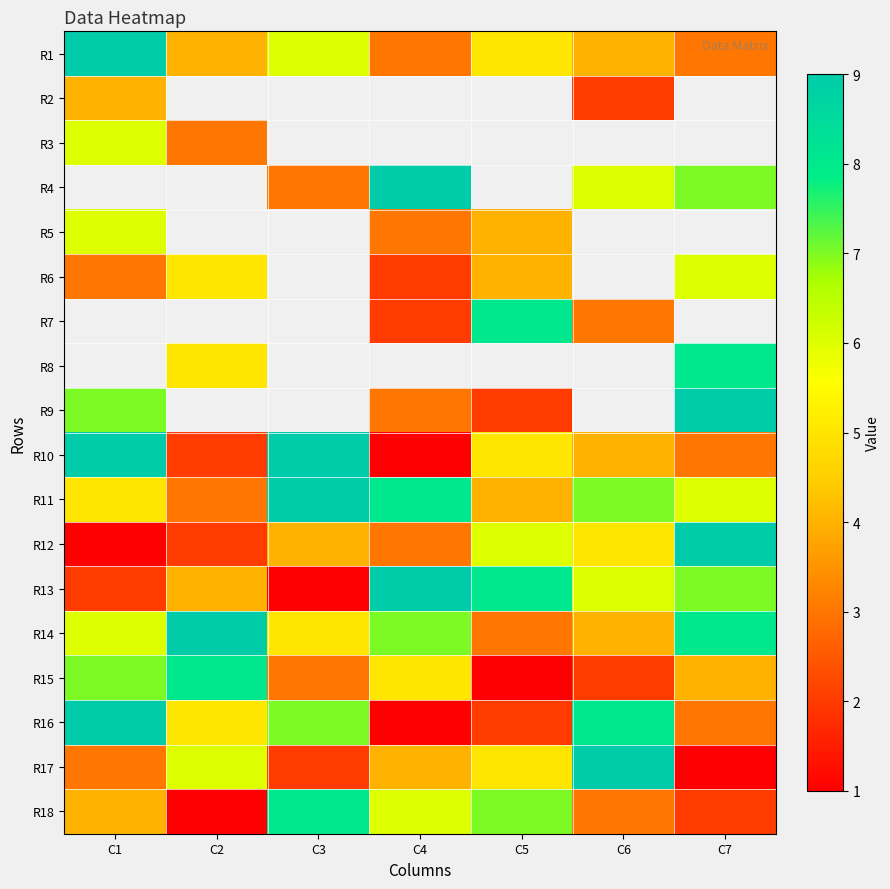

Which category has the highest value across all series?

C1